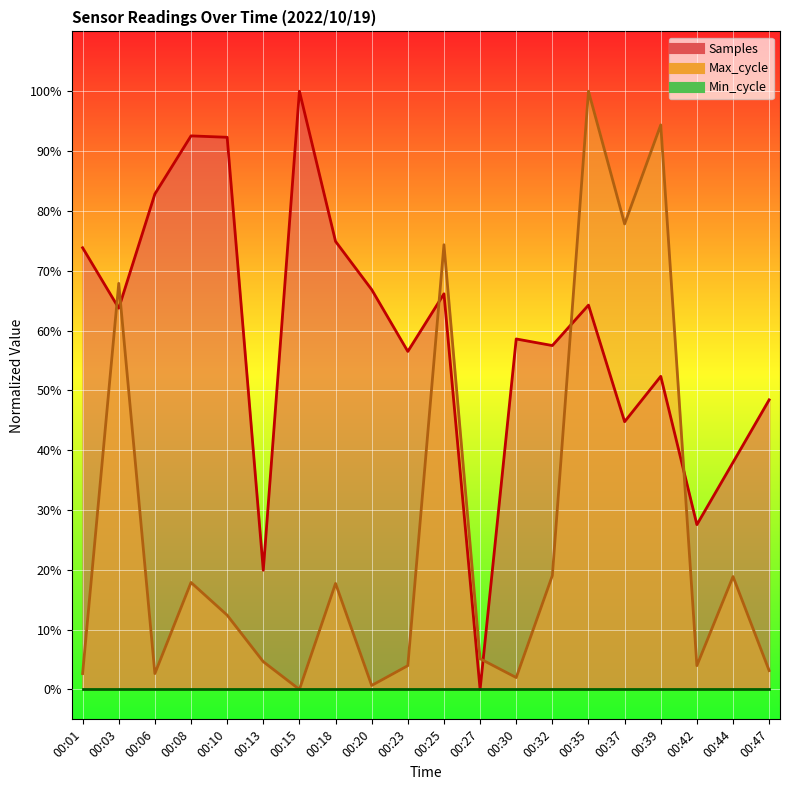

True or false: Samples has a value of 0.8 at 00:06.

True